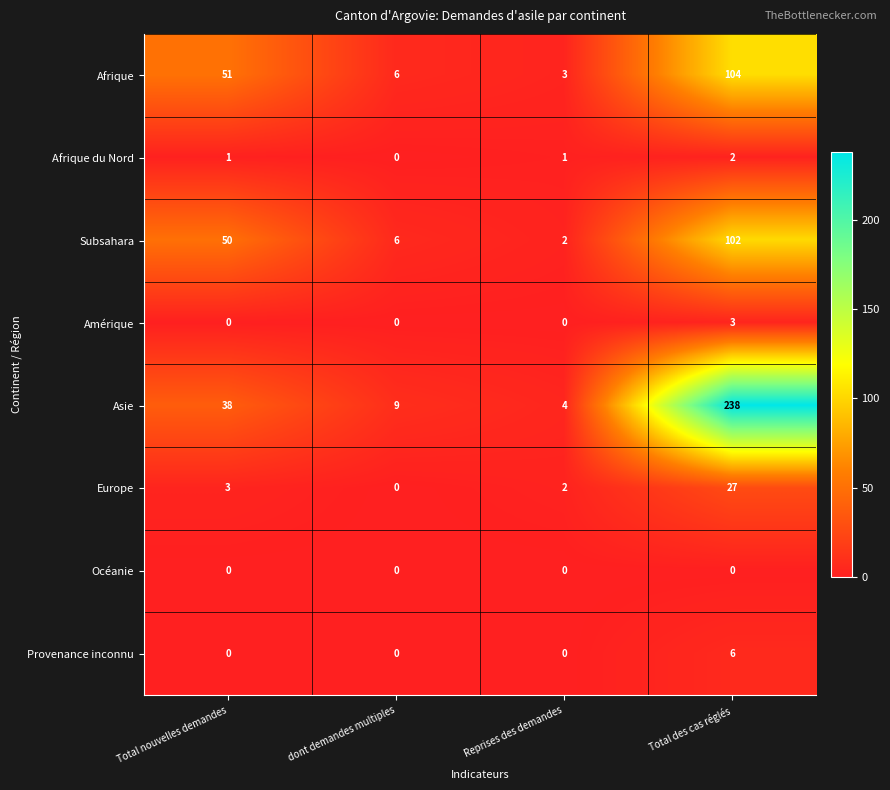

How many data points does each series have?

4